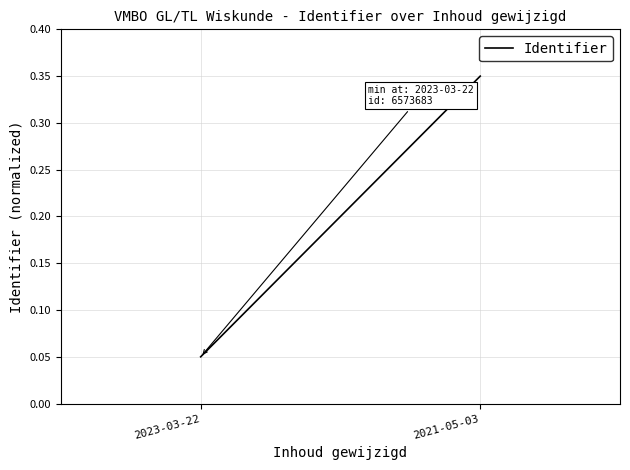

Which label corresponds to the smallest value in the chart?

2023-03-22